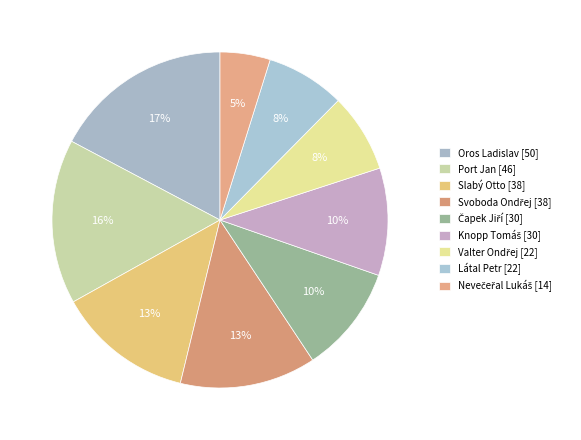

Do Oros Ladislav and Slabý Otto together represent more than half of the pie?

No